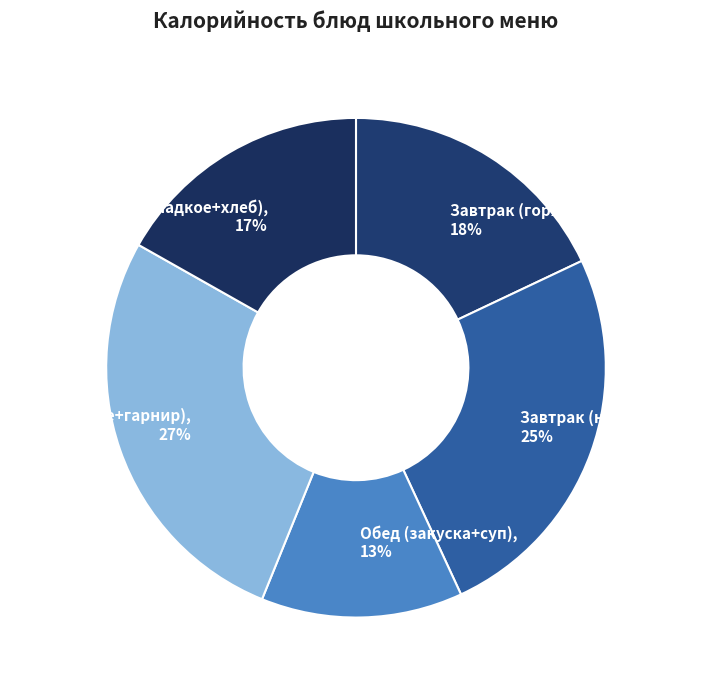

Is Обед (сладкое+хлеб) the majority of the pie?

No